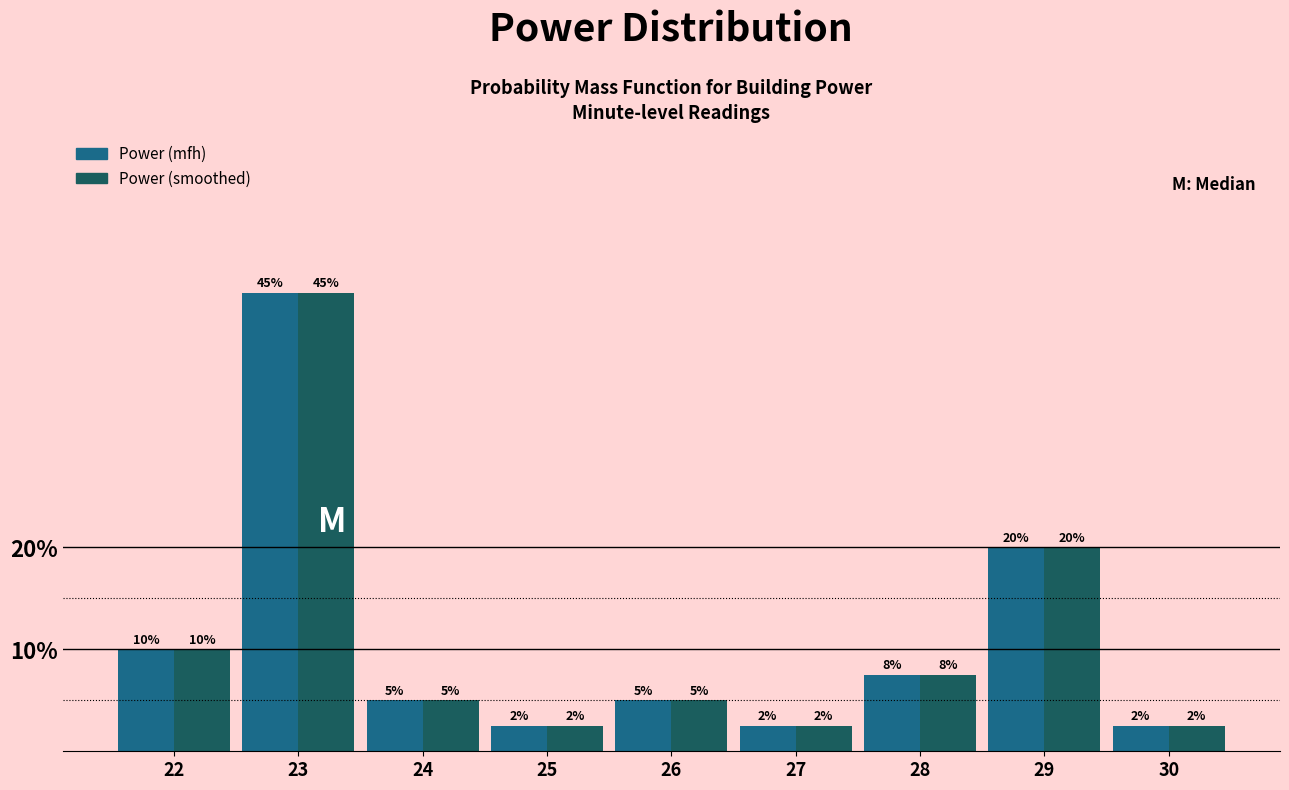

What are all the series names shown in the legend?

Power (mfh), Power (smoothed)